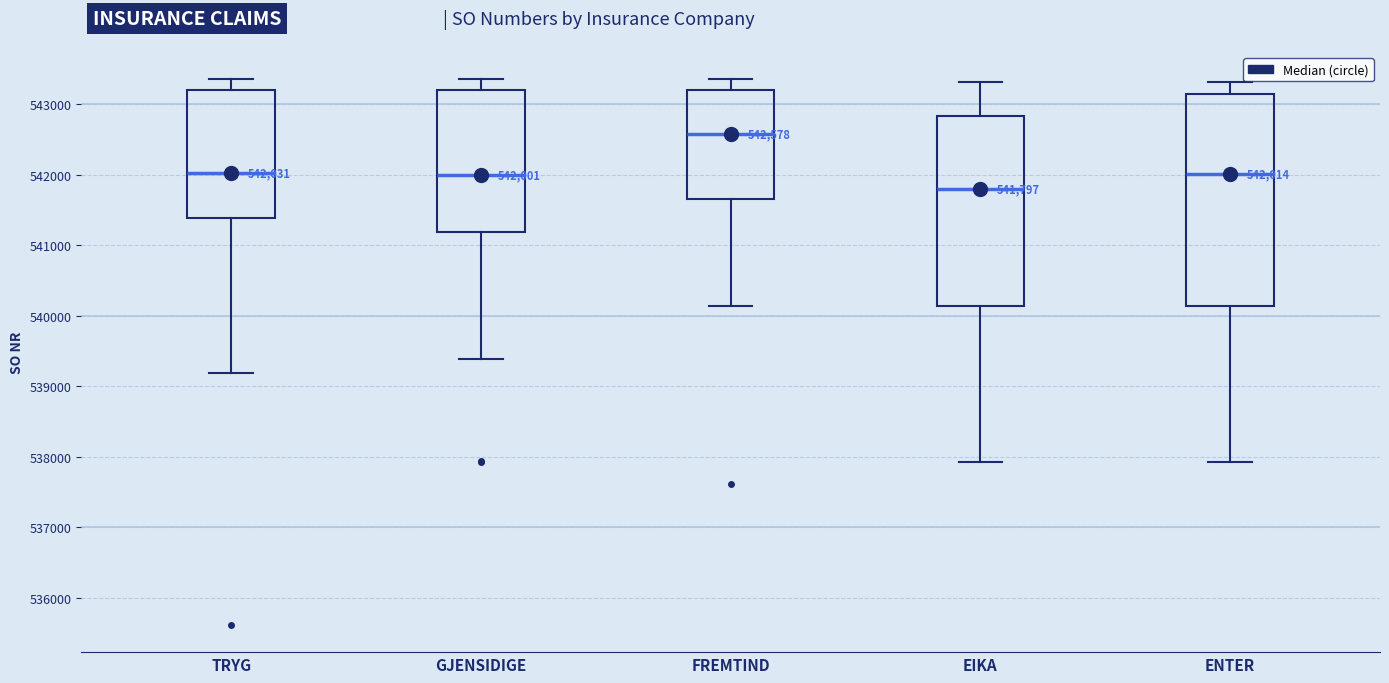

Comparing the boxes themselves (not the whiskers), which one is the tallest?

ENTER